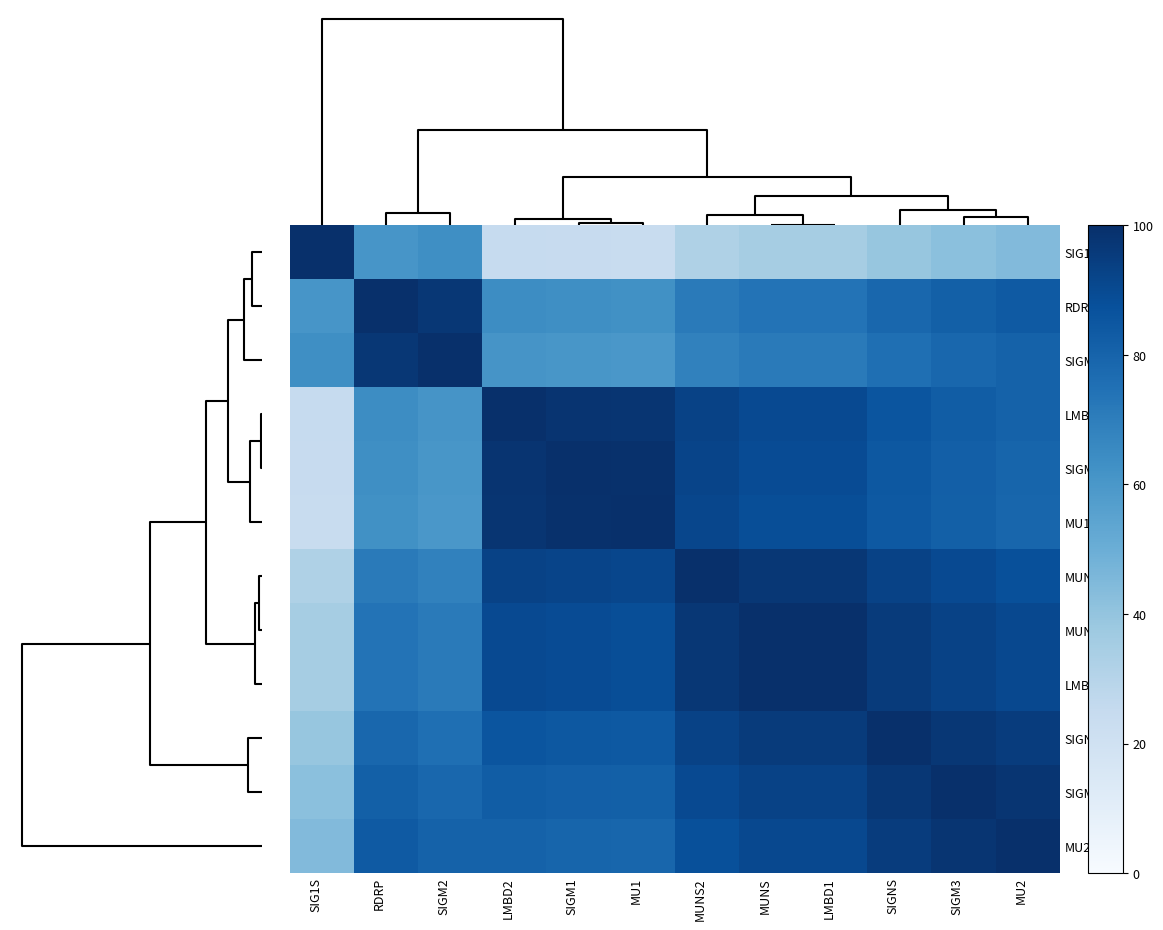

What is the greatest value displayed?

100.0